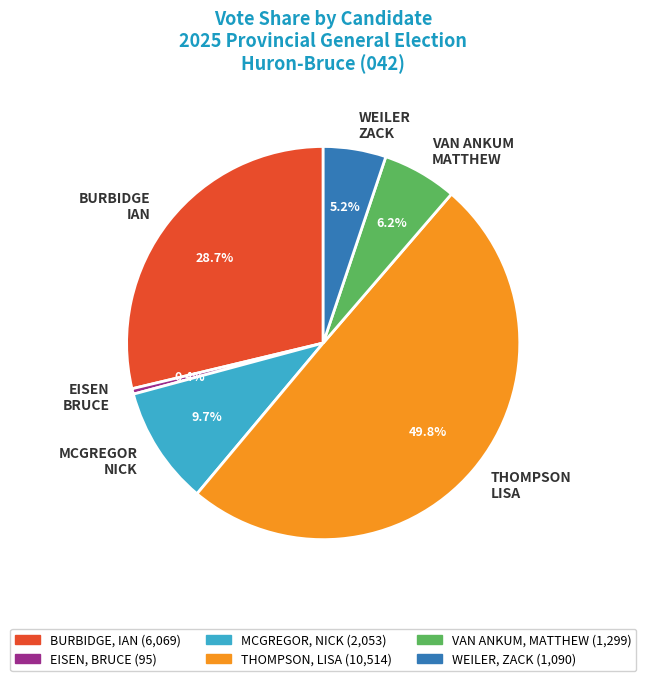

To the nearest percent, what is the average slice percentage?

17%